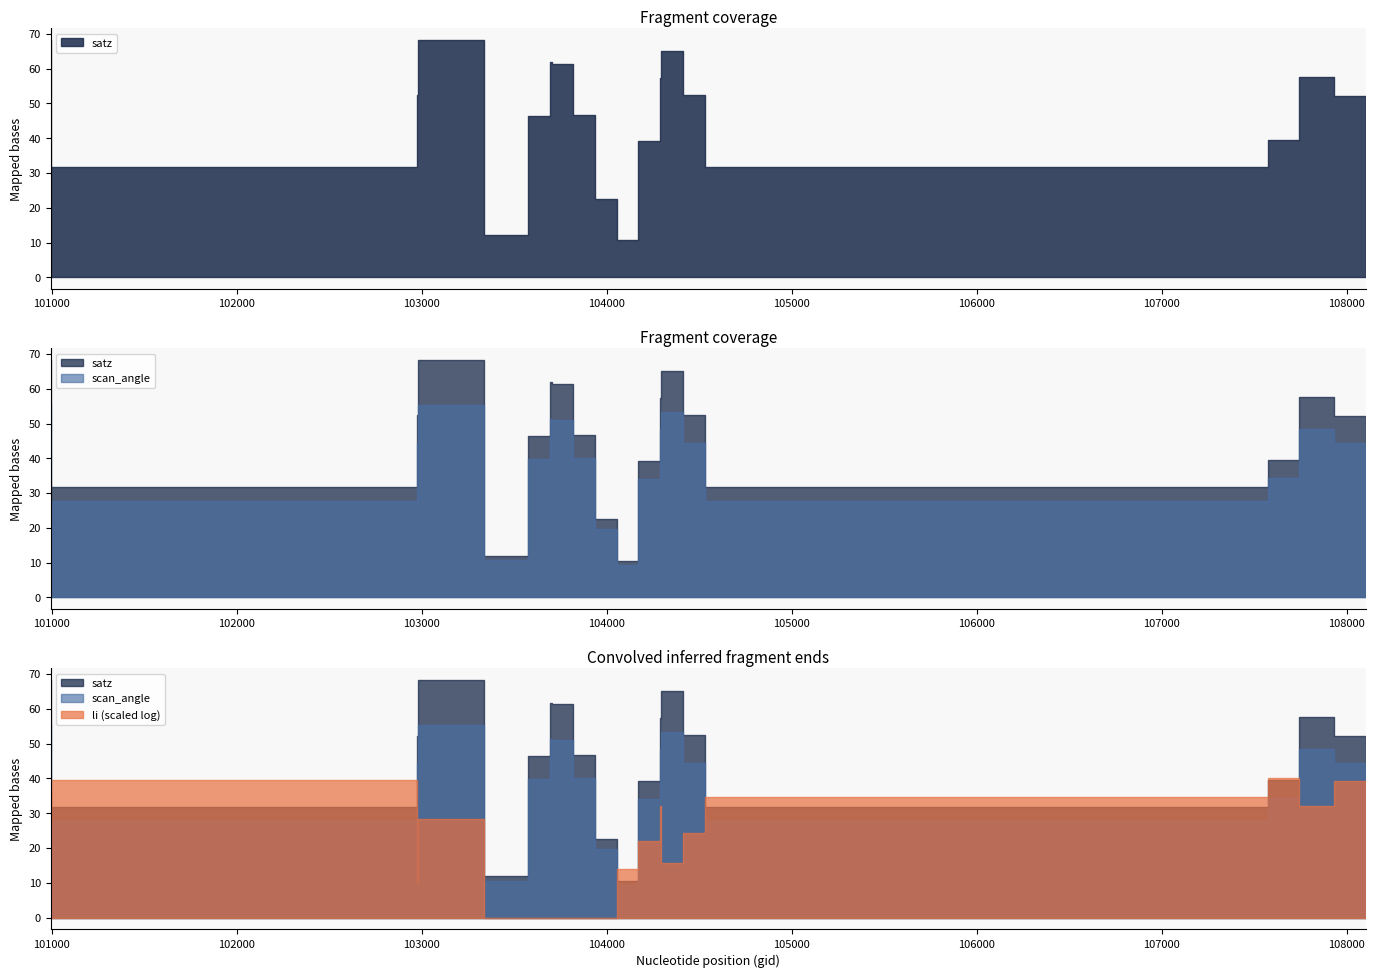

How many lines are shown in the chart?

3